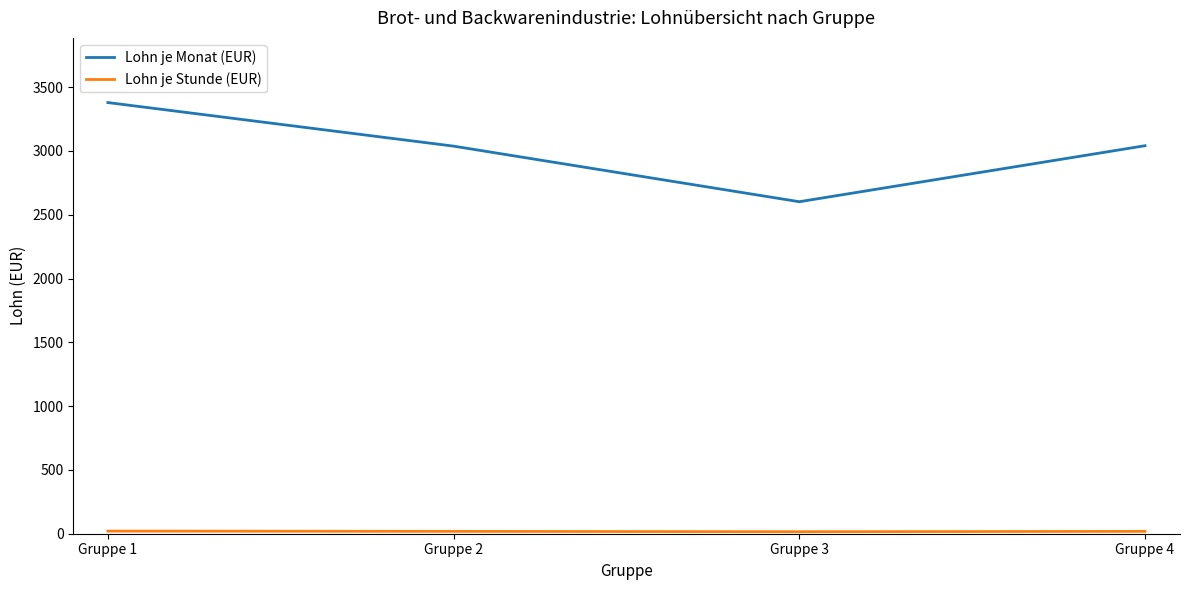

What is the average value of the Lohn je Monat (EUR) series?

3015.0